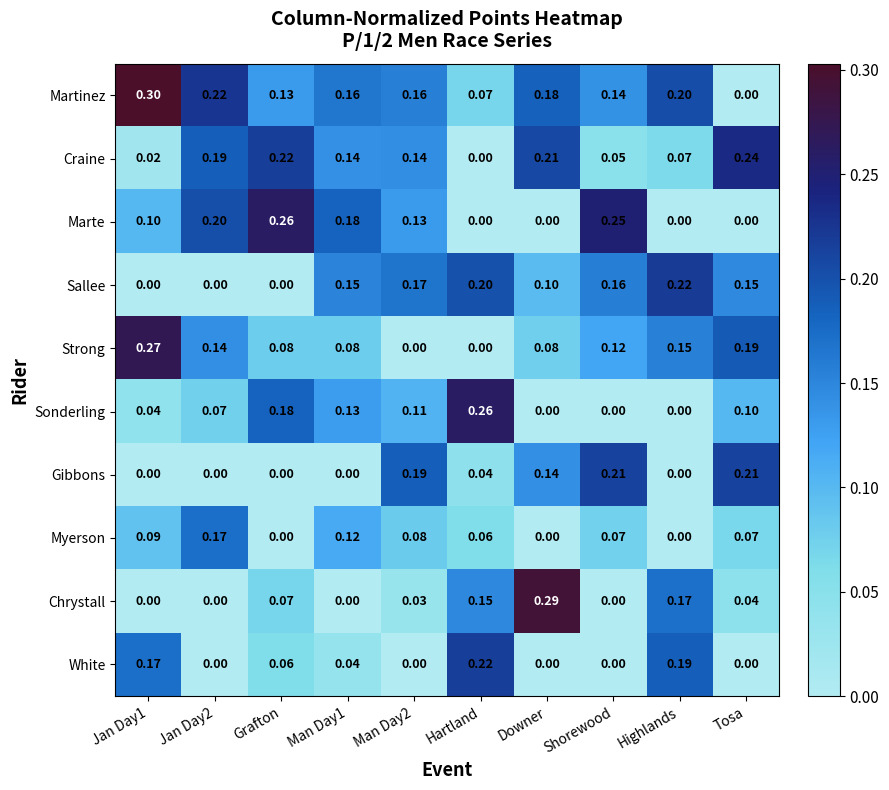

Which series changed the most between Downer and Highlands?

White